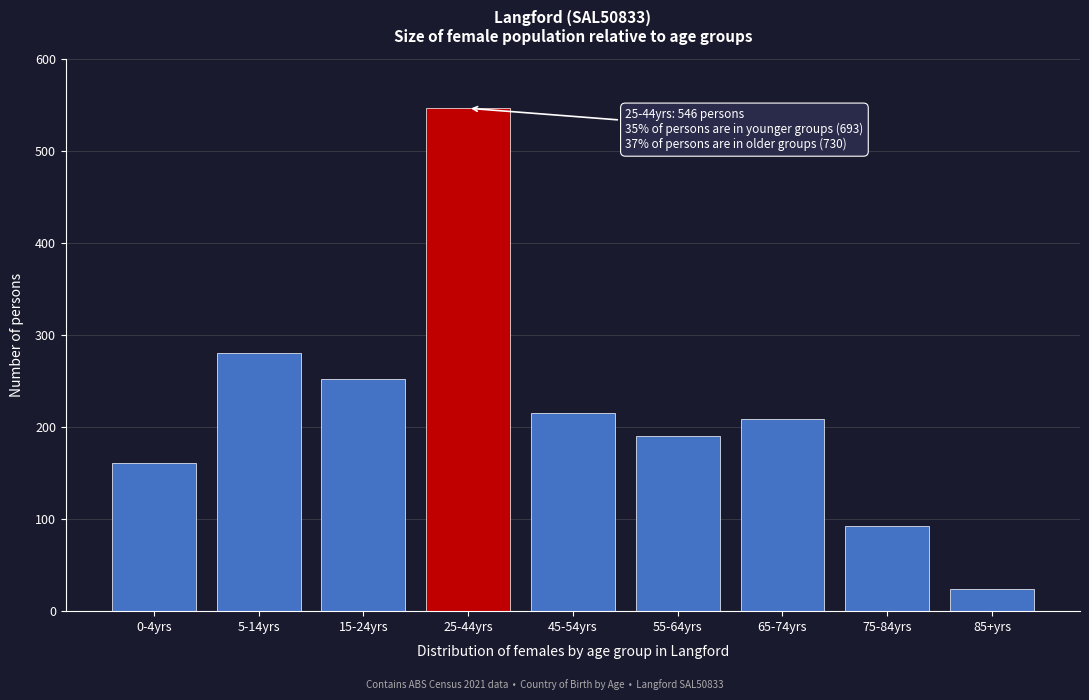

Reading right to left, transcribe all the data shown in this chart.

24	92	209	190	215	546	252	280	161